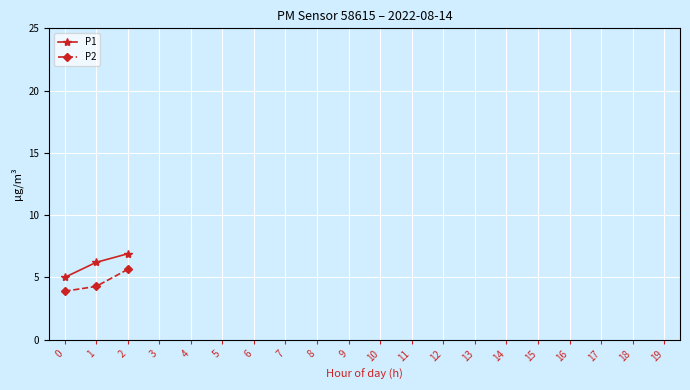

True or false: P1 and P2 intersect in this chart.

False